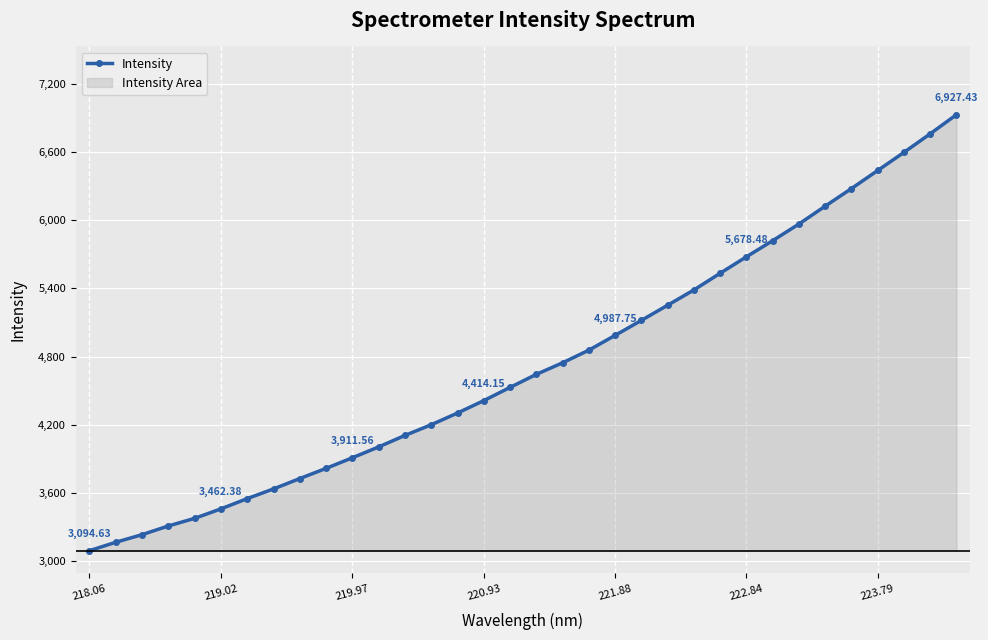

What is the difference between the second highest and second lowest values?

3590.6